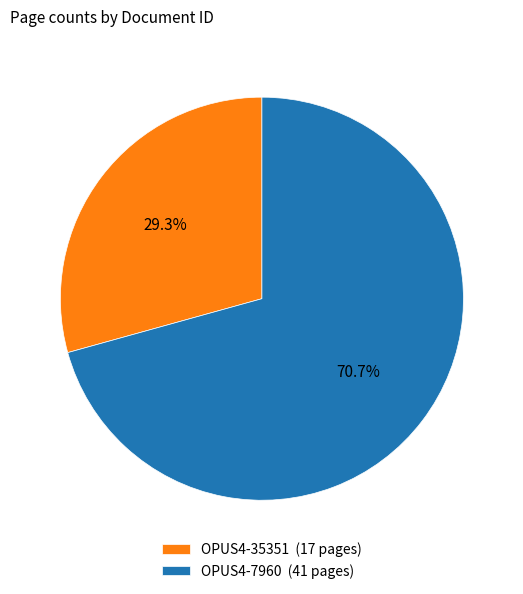

Does any single category account for the majority?

Yes